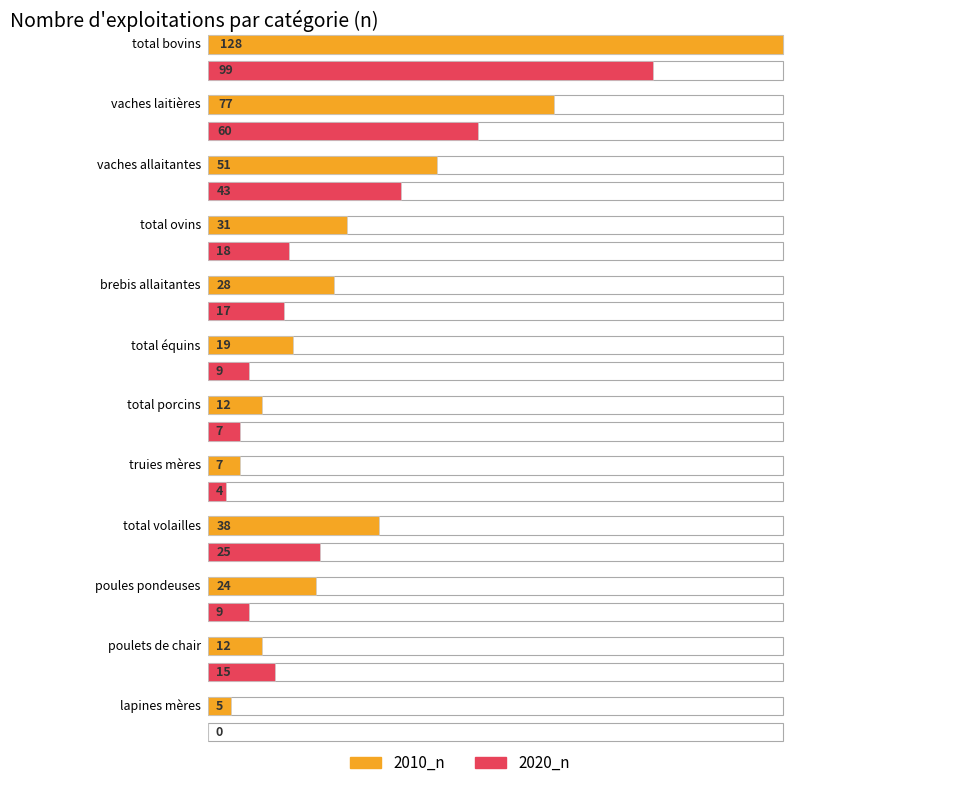

What is the approximate value of 2010_n at poules pondeuses, to the nearest 5?

25